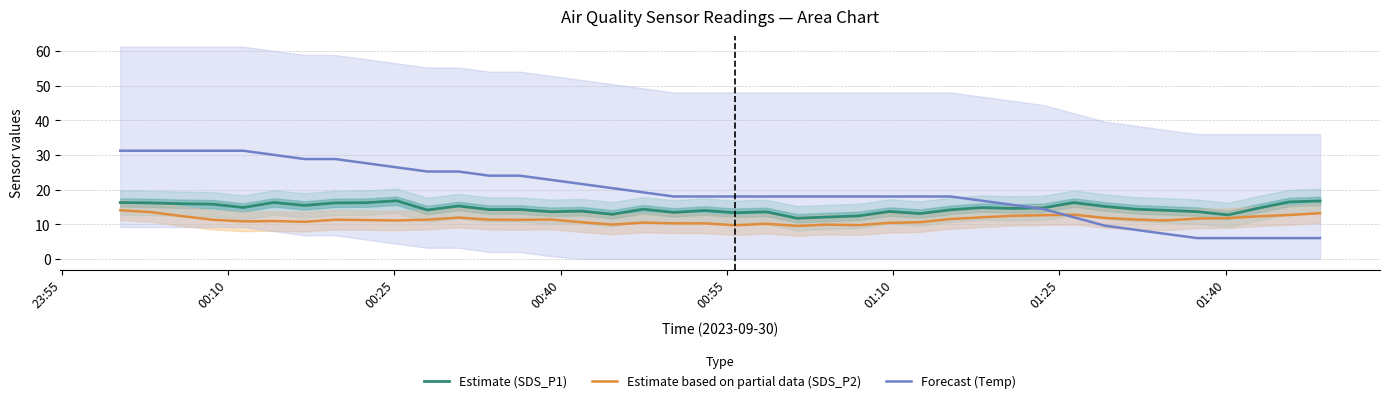

What are all the series names shown in the legend?

Estimate (SDS_P1), Estimate based on partial data (SDS_P2), Forecast (Temp)